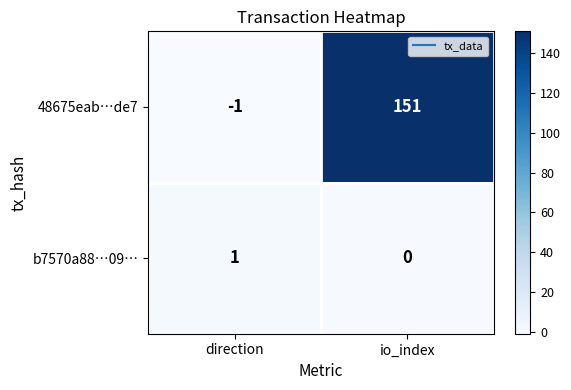

Reading left to right, extract all data points from this chart.

48675eab…de7: -1	151
b7570a88…09…: 1	0